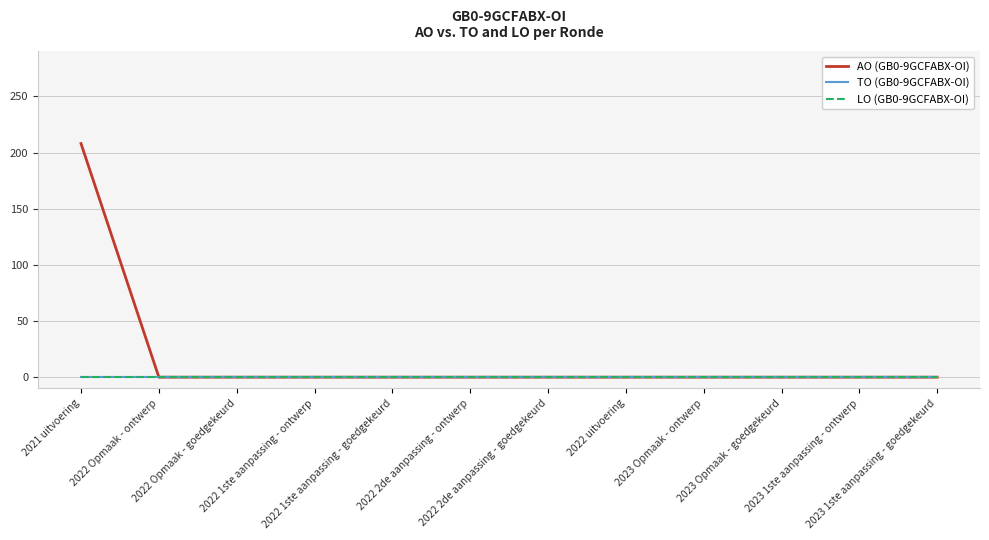

Reading right to left, transcribe all the data shown in this chart.

AO (GB0-9GCFABX-OI): 2023 1ste aanpassing - goedgekeurd=0	2023 1ste aanpassing - ontwerp=0	2023 Opmaak - goedgekeurd=0	2023 Opmaak - ontwerp=0	2022 uitvoering=0	2022 2de aanpassing - goedgekeurd=0	2022 2de aanpassing - ontwerp=0	2022 1ste aanpassing - goedgekeurd=0	2022 1ste aanpassing - ontwerp=0	2022 Opmaak - goedgekeurd=0	2022 Opmaak - ontwerp=0	2021 uitvoering=208
TO (GB0-9GCFABX-OI): 2023 1ste aanpassing - goedgekeurd=0	2023 1ste aanpassing - ontwerp=0	2023 Opmaak - goedgekeurd=0	2023 Opmaak - ontwerp=0	2022 uitvoering=0	2022 2de aanpassing - goedgekeurd=0	2022 2de aanpassing - ontwerp=0	2022 1ste aanpassing - goedgekeurd=0	2022 1ste aanpassing - ontwerp=0	2022 Opmaak - goedgekeurd=0	2022 Opmaak - ontwerp=0	2021 uitvoering=0
LO (GB0-9GCFABX-OI): 2023 1ste aanpassing - goedgekeurd=0	2023 1ste aanpassing - ontwerp=0	2023 Opmaak - goedgekeurd=0	2023 Opmaak - ontwerp=0	2022 uitvoering=0	2022 2de aanpassing - goedgekeurd=0	2022 2de aanpassing - ontwerp=0	2022 1ste aanpassing - goedgekeurd=0	2022 1ste aanpassing - ontwerp=0	2022 Opmaak - goedgekeurd=0	2022 Opmaak - ontwerp=0	2021 uitvoering=0